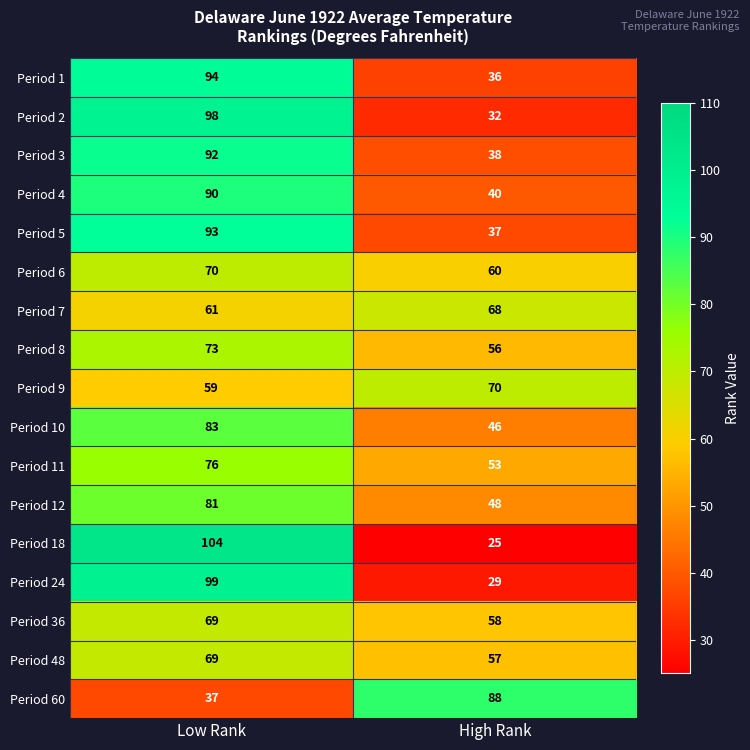

List the labels in order of Period 60 value, smallest first.

Low Rank, High Rank